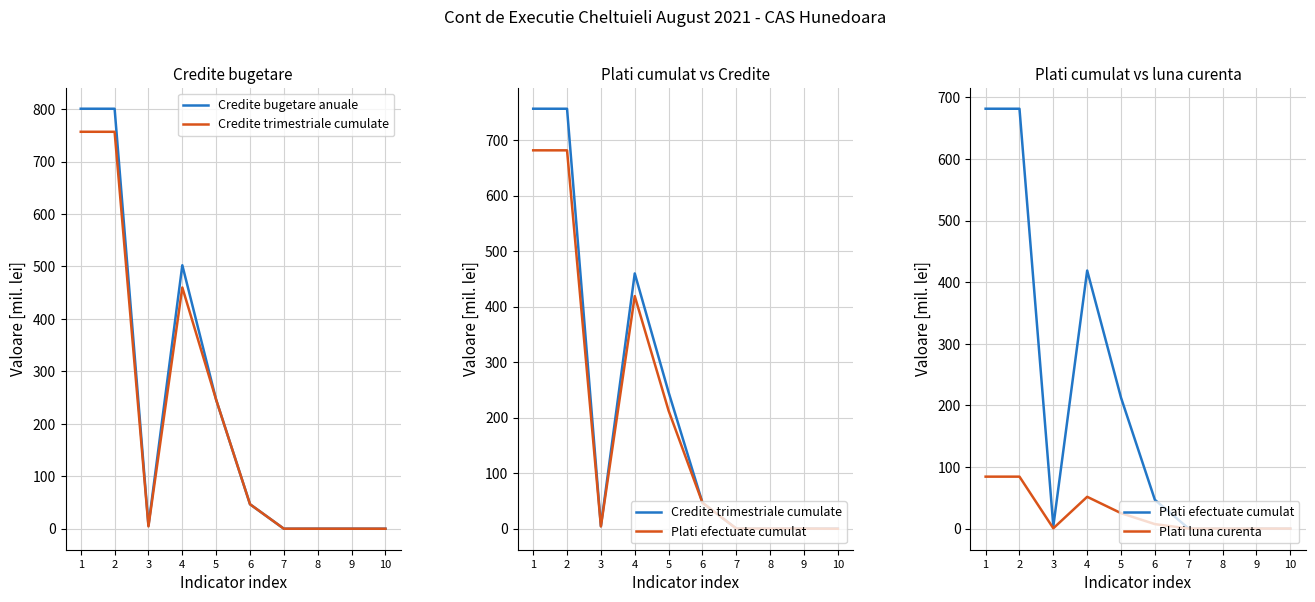

How many lines are shown in the chart?

4